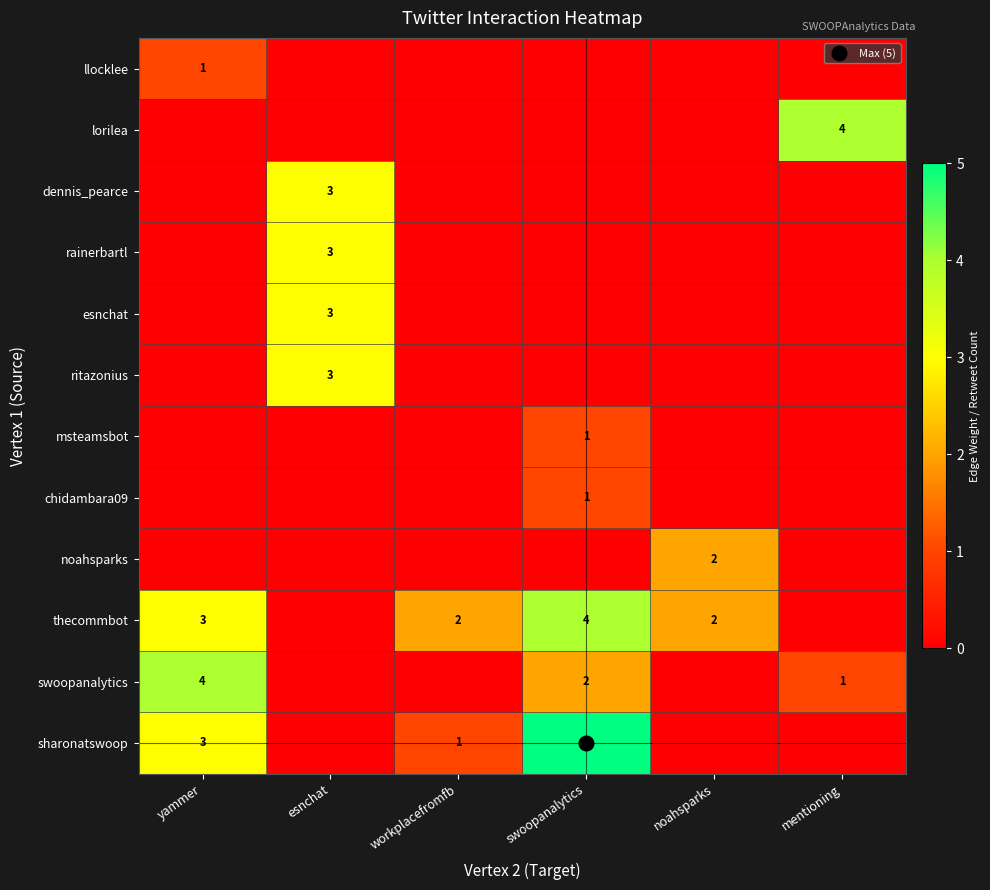

Which series changed the most between yammer and noahsparks?

swoopanalytics